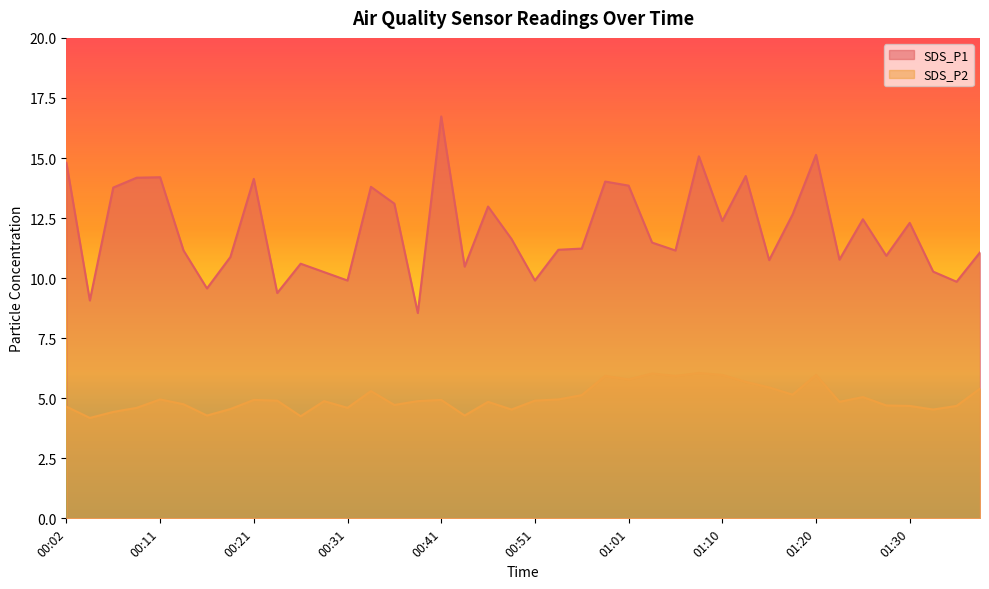

What is the sum of the SDS_P2 values at 01:15 and 01:37?

10.9